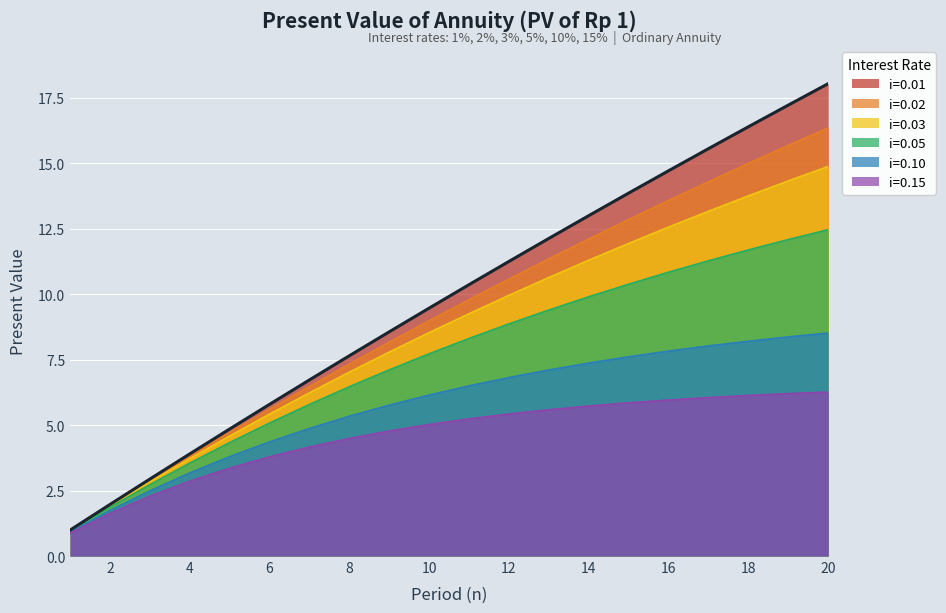

What value does the i=0.15 series have at 15?

5.8